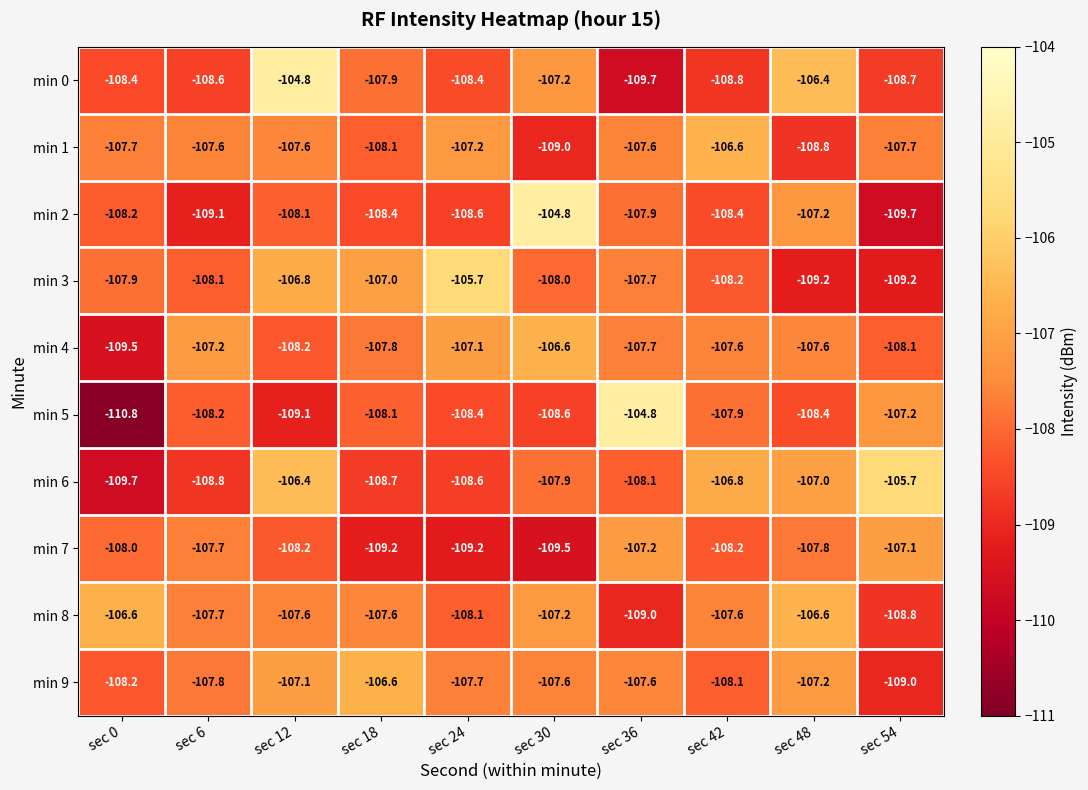

At which label does min 9 first exceed -107?

sec 18